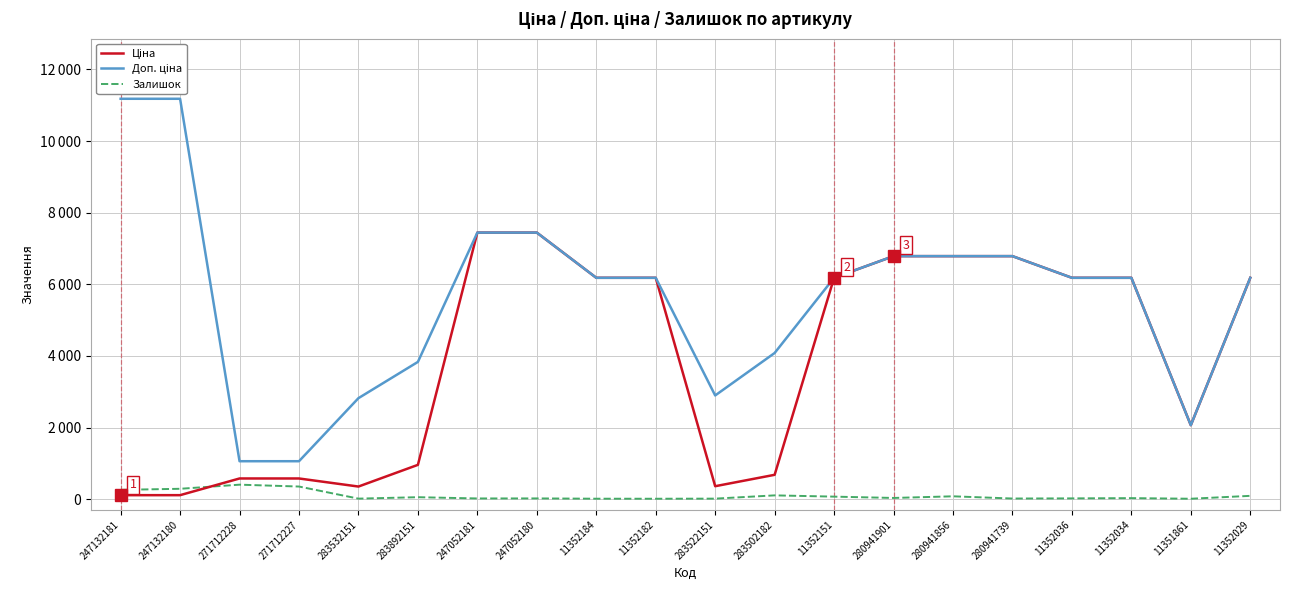

Reading left to right, list all the values displayed in this chart.

Ціна: 247132181=111.8	247132180=111.8	271712228=578.1	271712227=578.1	283532151=352.6	283892151=958.4	247052181=7444.6	247052180=7444.6	11352184=6182.6	11352182=6182.6	283522151=362.1	283502182=680.4	11352151=6182.6	280941901=6787.1	280941856=6787.1	280941739=6787.1	11352036=6182.6	11352034=6182.6	11351861=2066.2	11352029=6182.6
Доп. ціна: 247132181=11182.0	247132180=11182.0	271712228=1060.0	271712227=1060.0	283532151=2821.2	283892151=3833.8	247052181=7444.6	247052180=7444.6	11352184=6182.6	11352182=6182.6	283522151=2896.6	283502182=4082.3	11352151=6182.6	280941901=6787.1	280941856=6787.1	280941739=6787.1	11352036=6182.6	11352034=6182.6	11351861=2066.0	11352029=6182.6
Залишок: 247132181=260.0	247132180=290.0	271712228=405.0	271712227=353.0	283532151=15.0	283892151=55.0	247052181=20.0	247052180=21.0	11352184=13.0	11352182=12.0	283522151=15.0	283502182=106.0	11352151=71.0	280941901=34.0	280941856=80.0	280941739=18.0	11352036=22.0	11352034=29.0	11351861=12.0	11352029=93.0